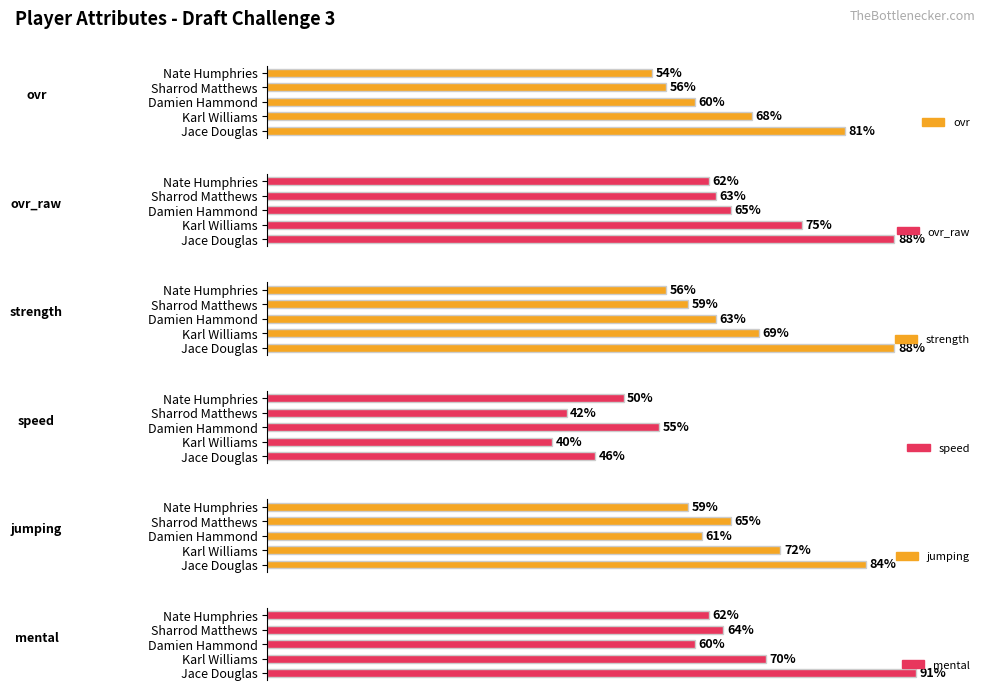

Is the value of ovr at 1 greater than the value of ovr_raw at 4?

Yes